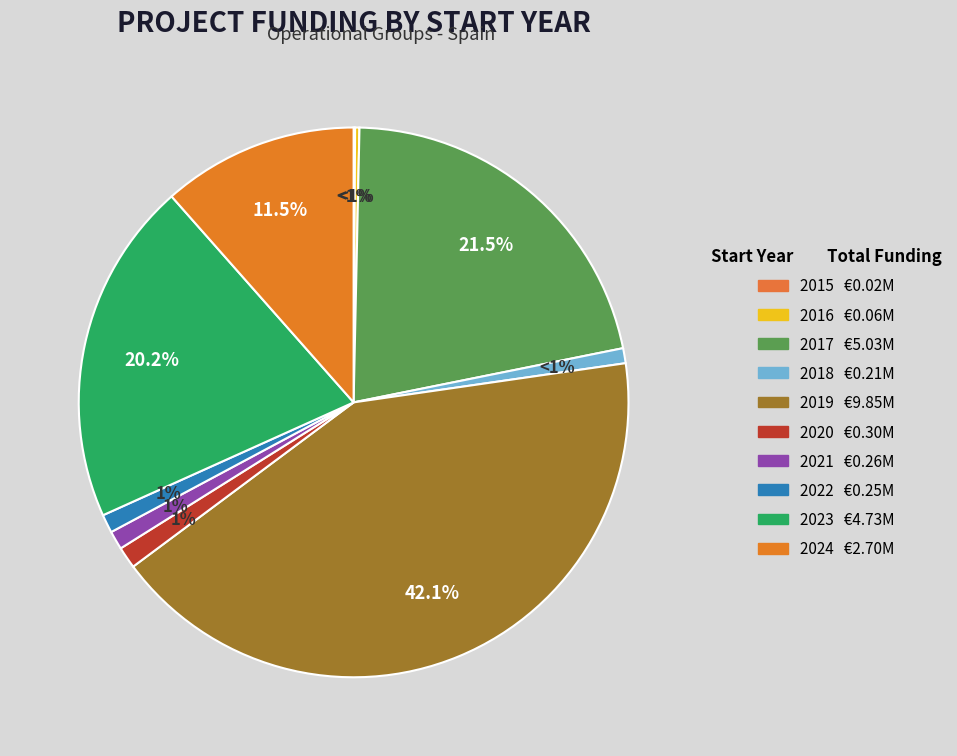

To the nearest percent, what is the difference between the largest and smallest slice percentages?

42%